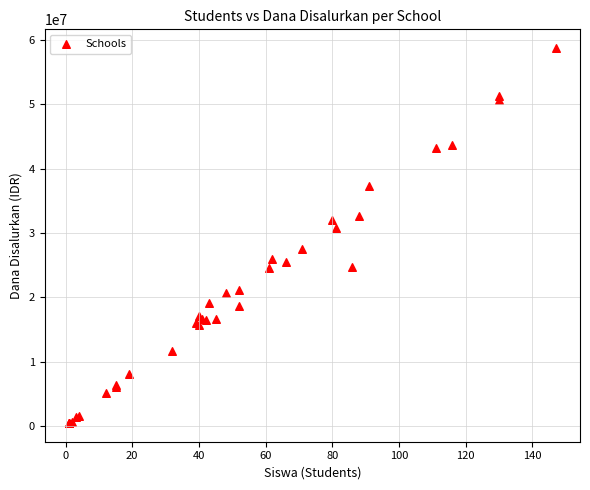

What Y value in the scatter plot is closest to 29587500?

30825000